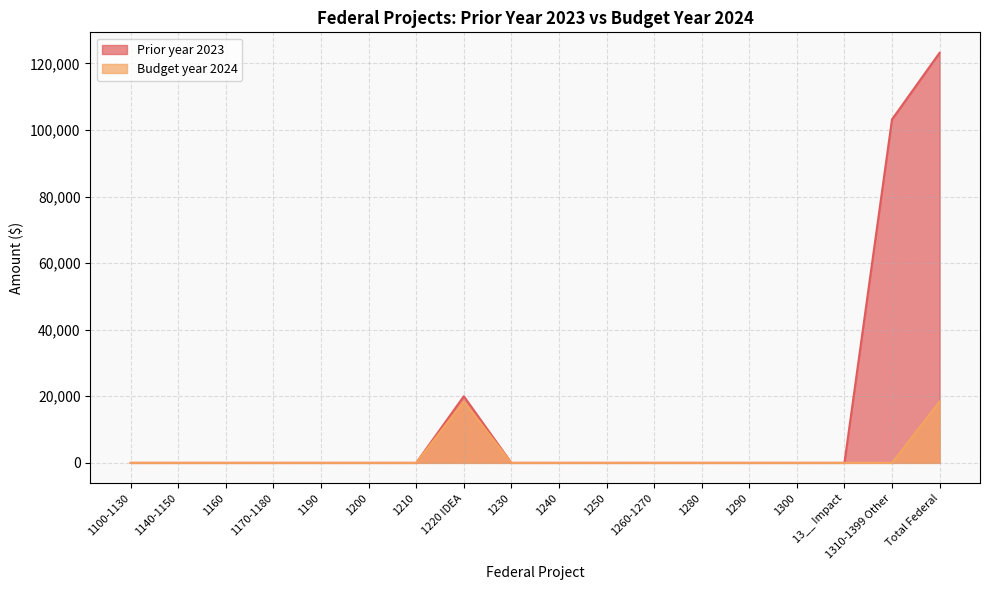

Is the value of Budget year 2024 at 1160 greater than the value of Prior year 2023 at 1100-1130?

No